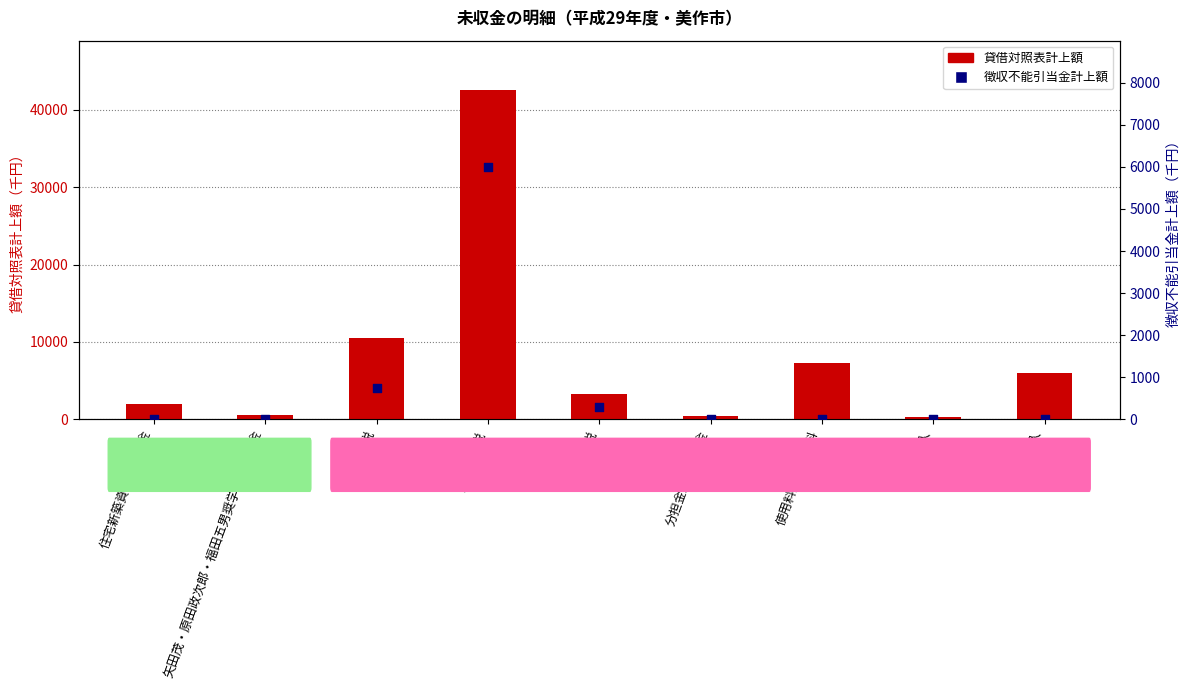

At which category is the sum across all series the highest?

固定資産税